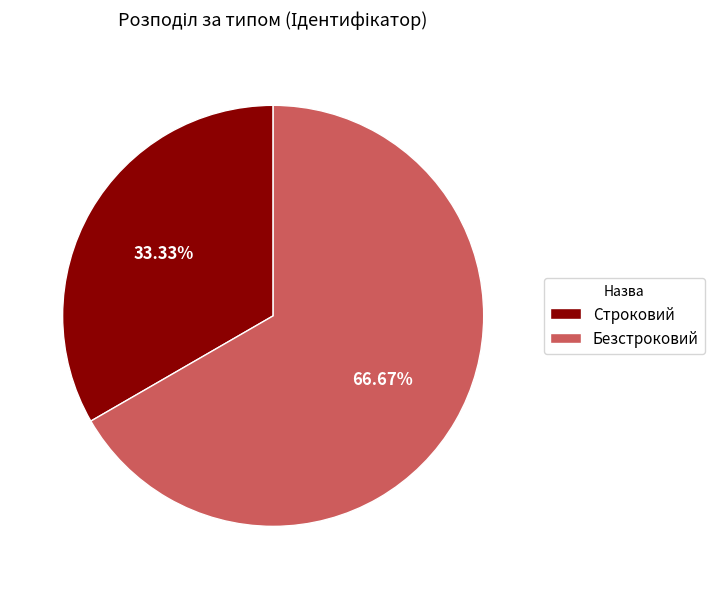

Is it true that Безстроковий is 67% of the pie?

True